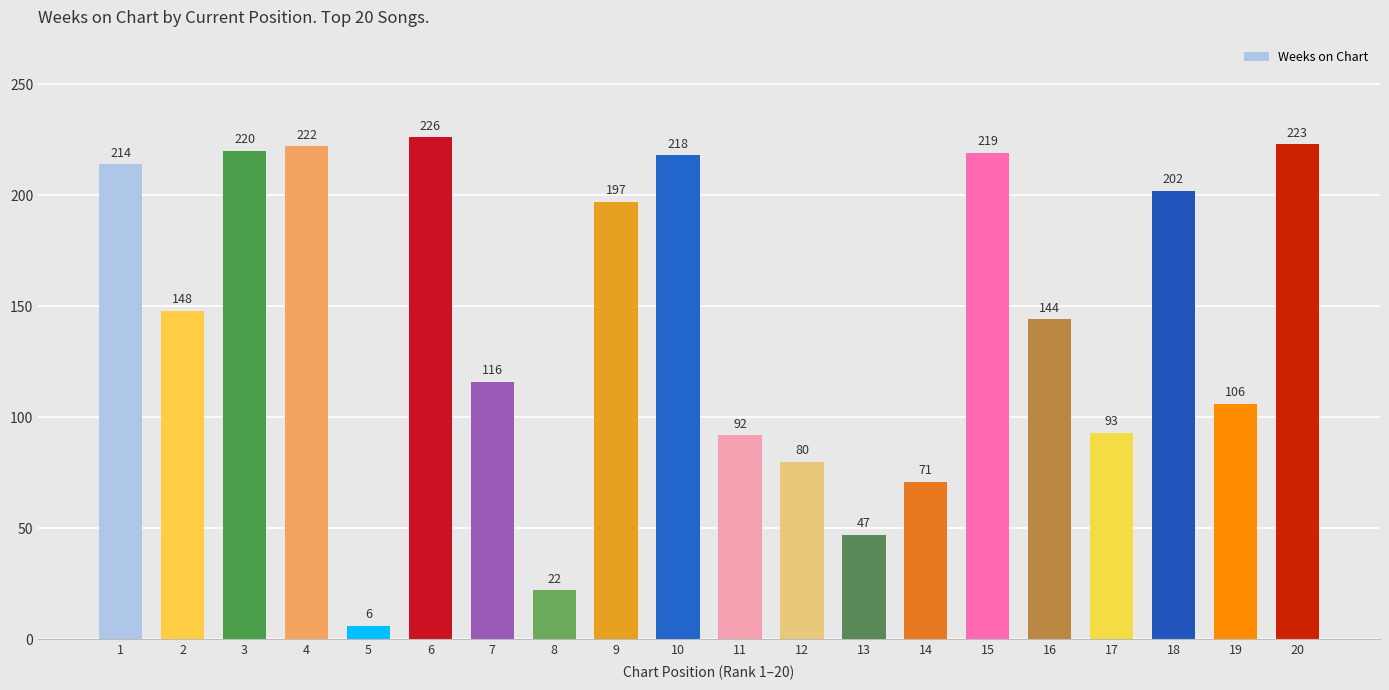

The value at 3 is 220. True or false?

True